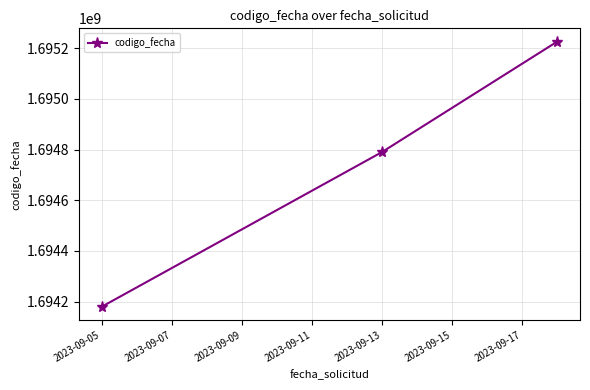

Reading left to right, extract all data points from this chart.

1694179656	1694789873	1695225602